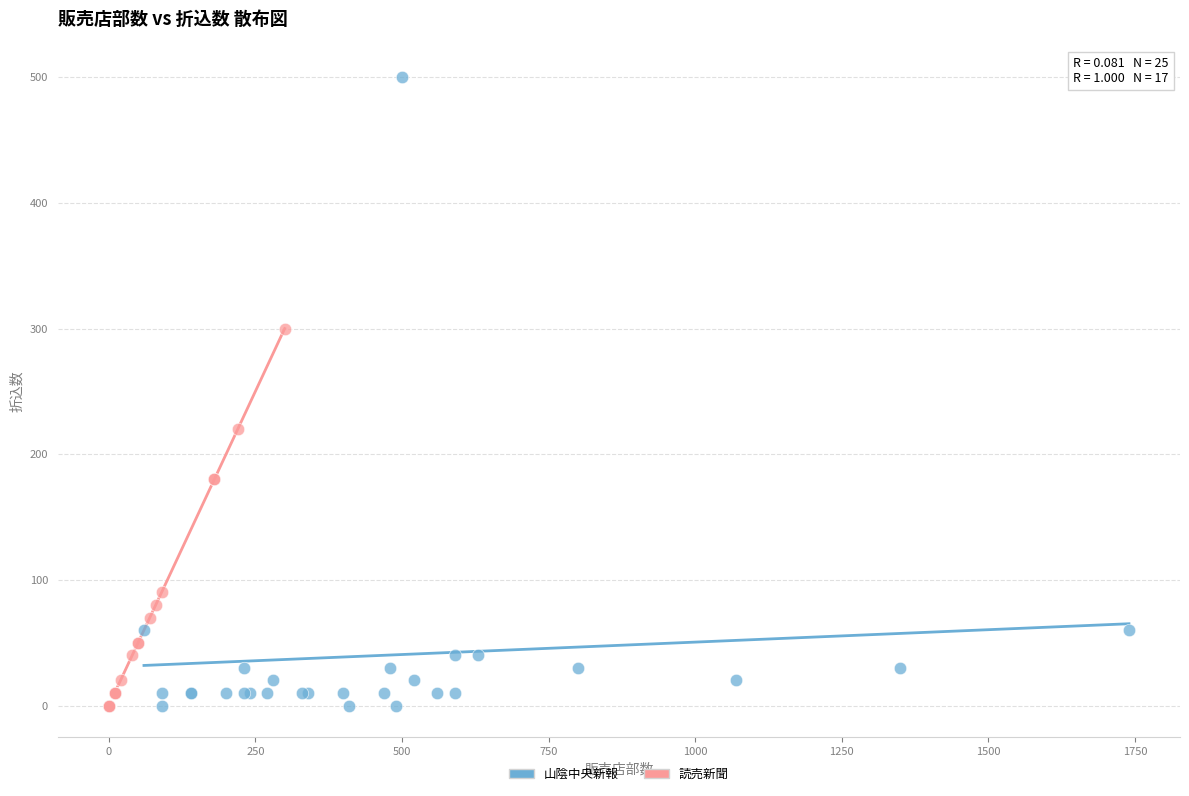

Which series has the largest Y range (max minus min)?

山陰中央新報